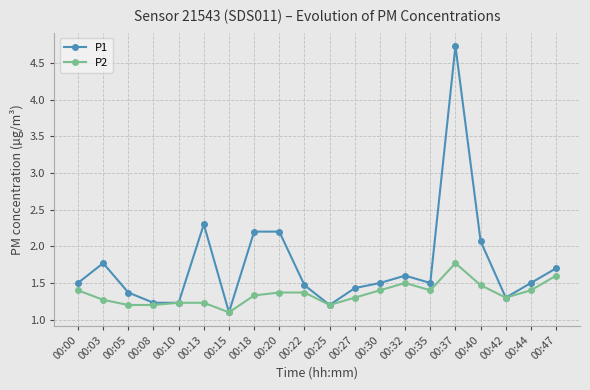

Rank the series by their maximum value, from highest to lowest.

P1, P2